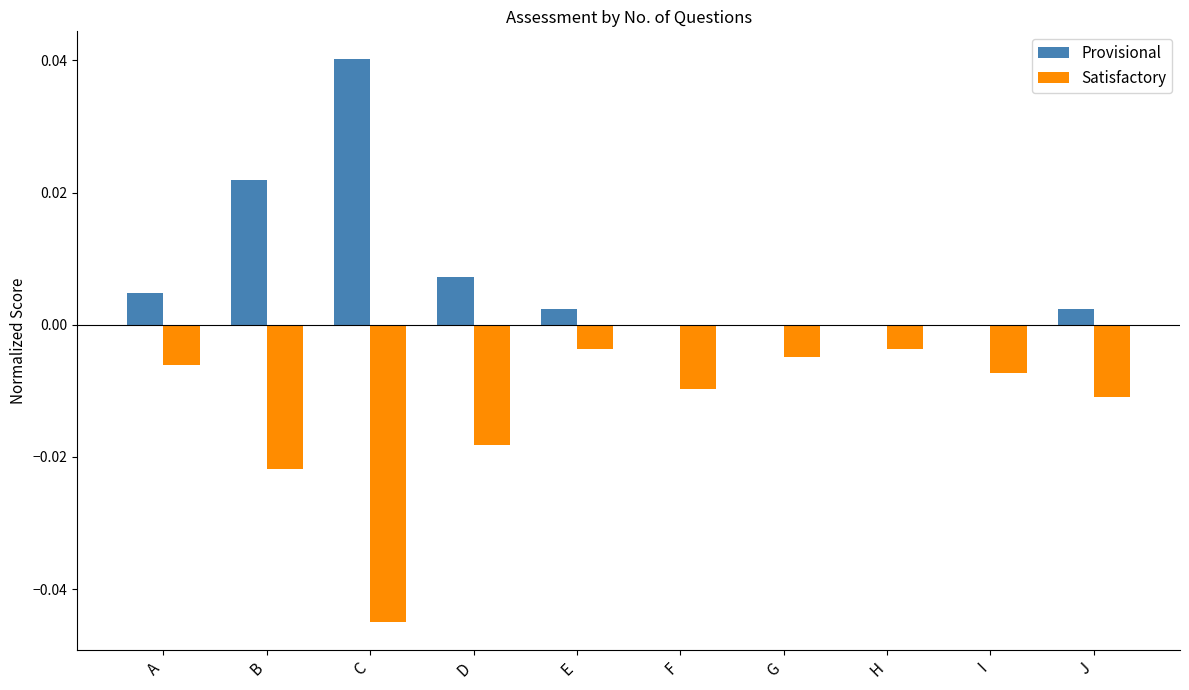

Between B and F, which series saw the biggest shift?

Provisional